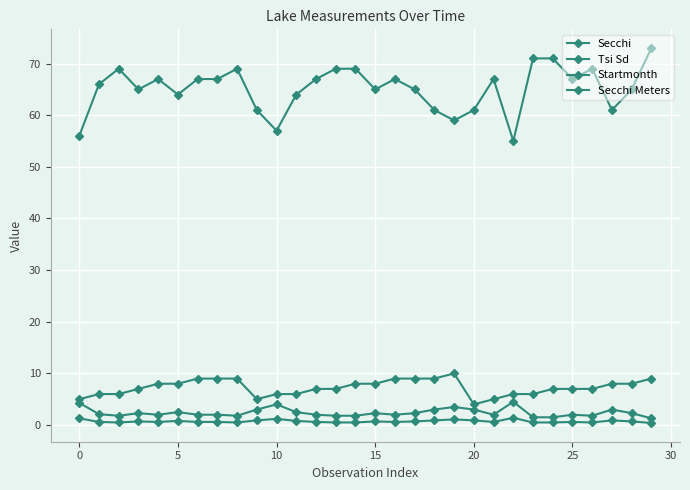

What is the smallest value displayed?

0.4